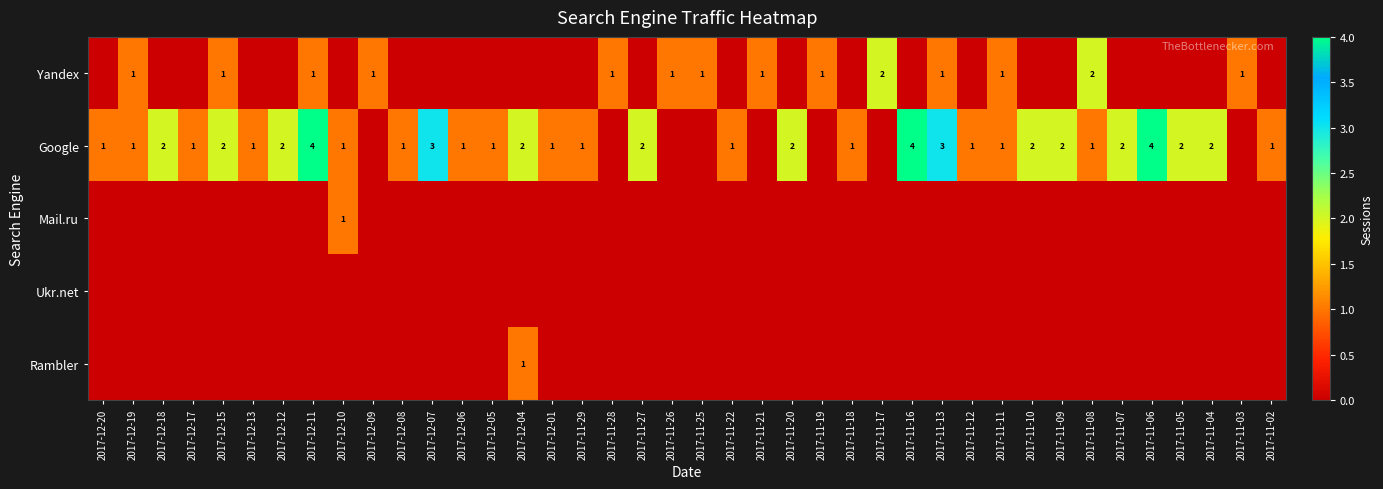

What is the difference between the maximum and minimum values in the Rambler series?

1